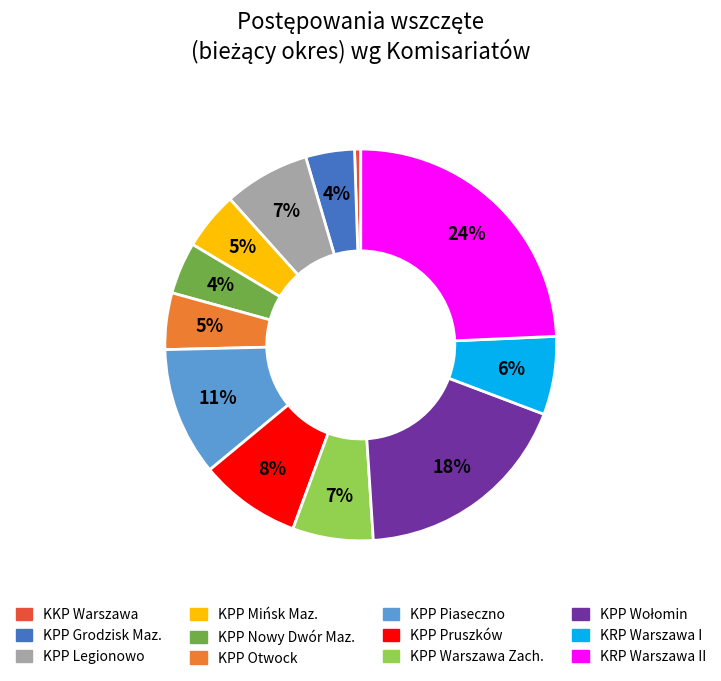

Is KRP Warszawa I the majority of the pie?

No